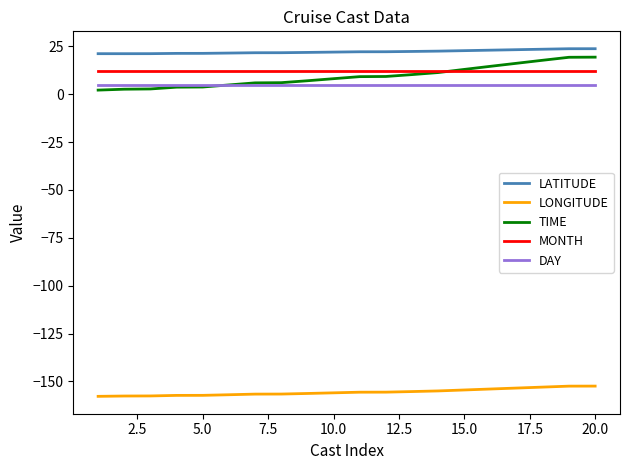

What is the maximum value shown in the chart?

23.8